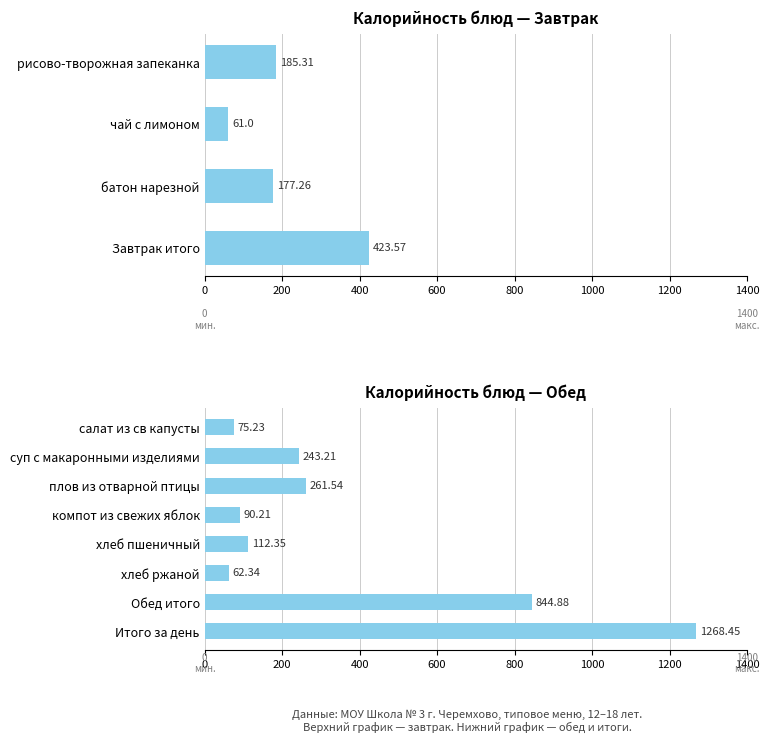

List the labels in order of value, smallest first.

чай с лимоном, хлеб ржаной, салат из св капусты, компот из свежих яблок, хлеб пшеничный, батон нарезной, рисово-творожная запеканка, суп с макаронными изделиями, плов из отварной птицы, Завтрак итого, Обед итого, Итого за день